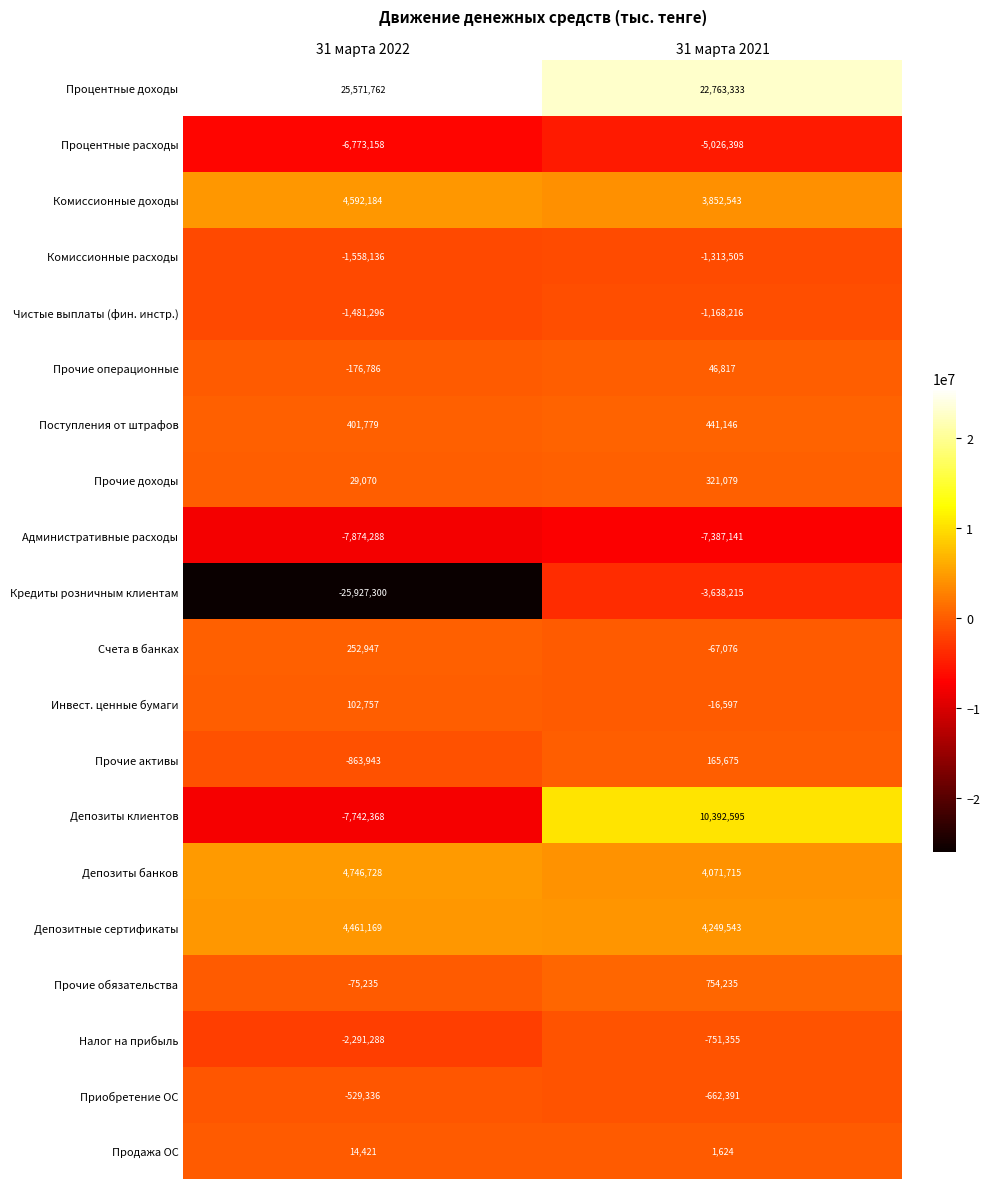

Is it true that Административные расходы equals -7387141 at 31 марта 2021?

True